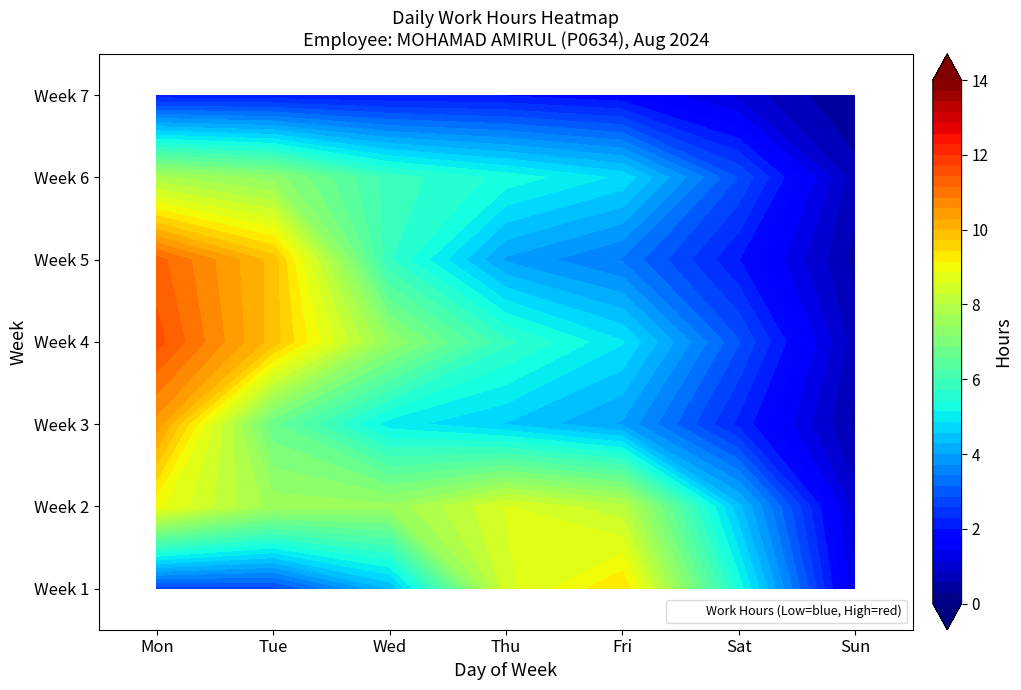

How many series are shown in this chart?

7